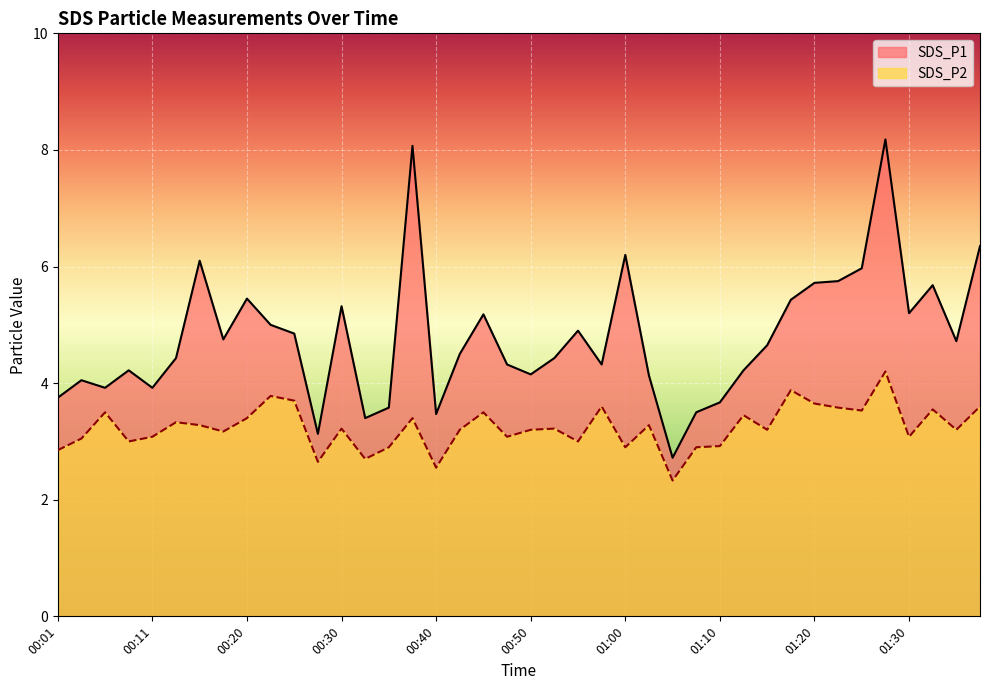

What is the sum of the SDS_P1 values at 00:28 and 01:08?

6.6